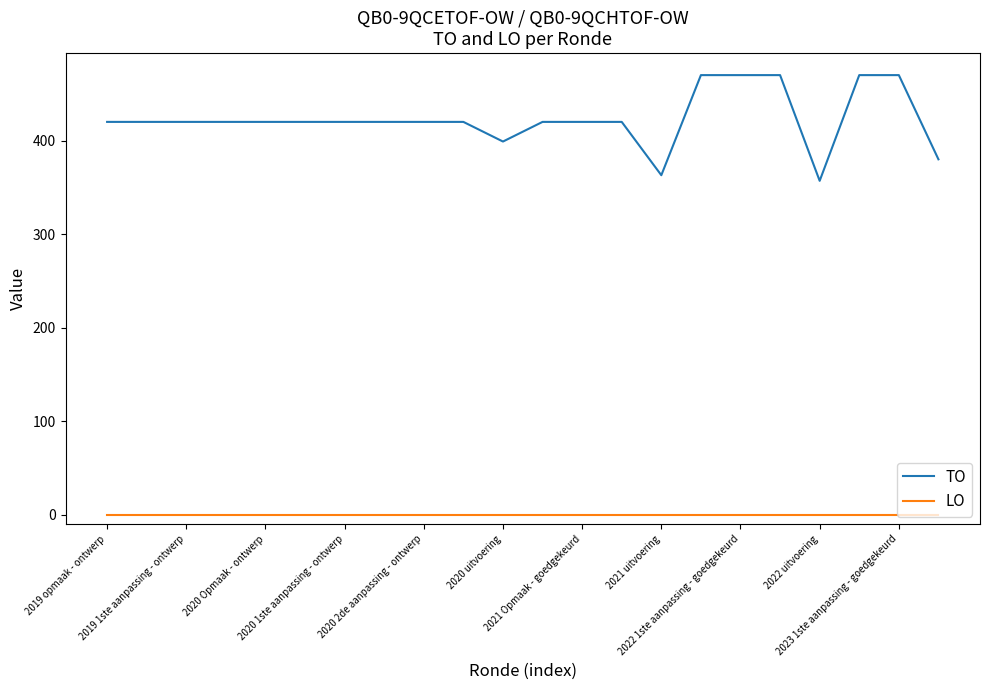

Which series has the largest total across all categories?

TO